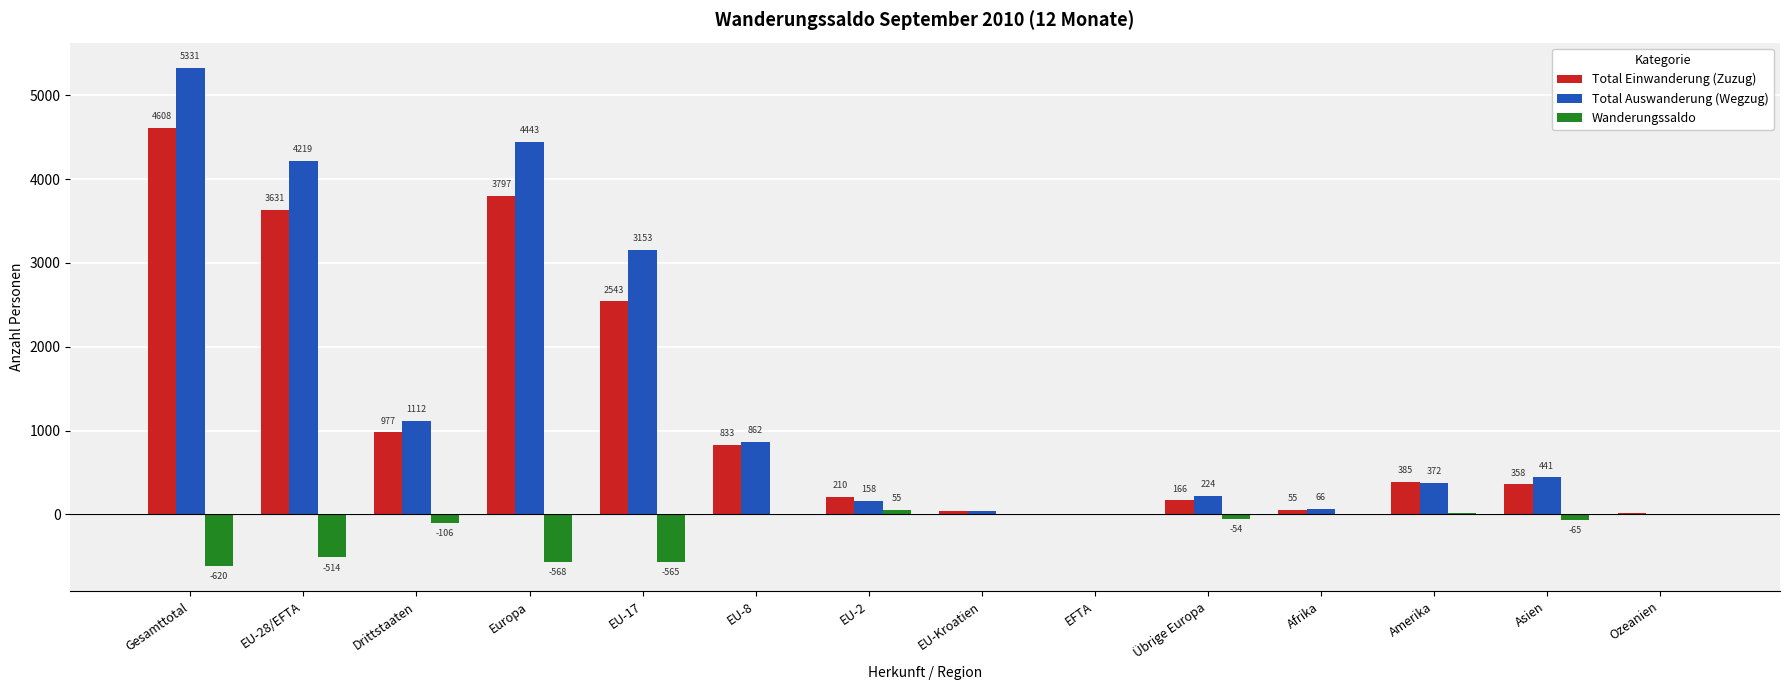

Reading left to right, transcribe all the data shown in this chart.

Total Einwanderung (Zuzug): Gesamttotal=4608	EU-28/EFTA=3631	Drittstaaten=977	Europa=3797	EU-17=2543	EU-8=833	EU-2=210	EU-Kroatien=39	EFTA=6	Übrige Europa=166	Afrika=55	Amerika=385	Asien=358	Ozeanien=13
Total Auswanderung (Wegzug): Gesamttotal=5331	EU-28/EFTA=4219	Drittstaaten=1112	Europa=4443	EU-17=3153	EU-8=862	EU-2=158	EU-Kroatien=38	EFTA=8	Übrige Europa=224	Afrika=66	Amerika=372	Asien=441	Ozeanien=9
Wanderungssaldo: Gesamttotal=-620	EU-28/EFTA=-514	Drittstaaten=-106	Europa=-568	EU-17=-565	EU-8=-5	EU-2=55	EU-Kroatien=3	EFTA=-2	Übrige Europa=-54	Afrika=-9	Amerika=18	Asien=-65	Ozeanien=4